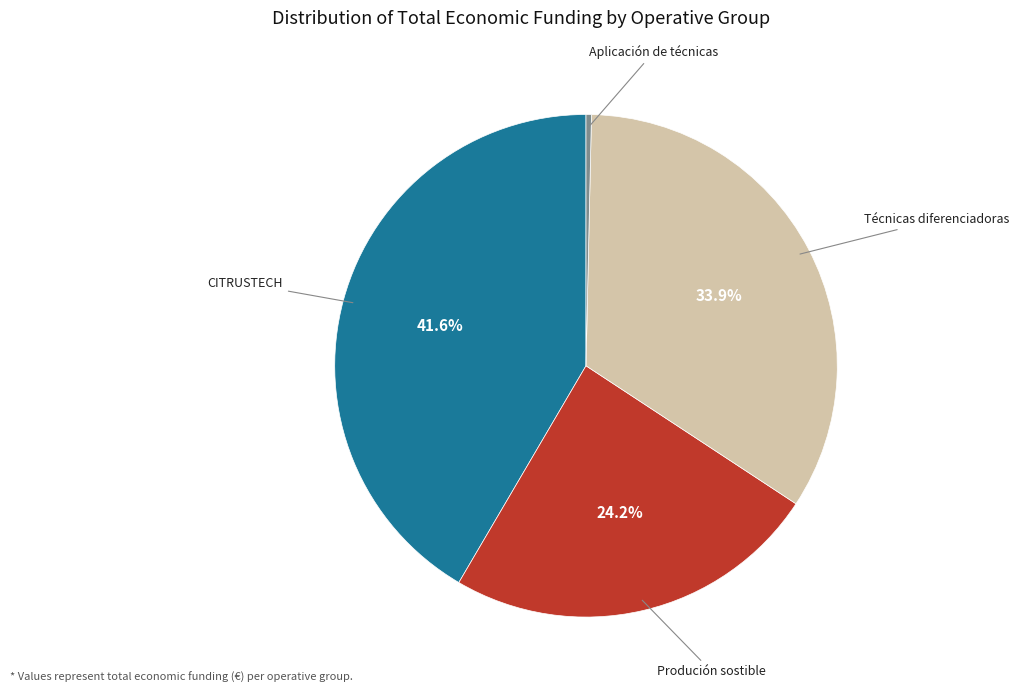

Is there any slice that represents more than half of the pie?

No